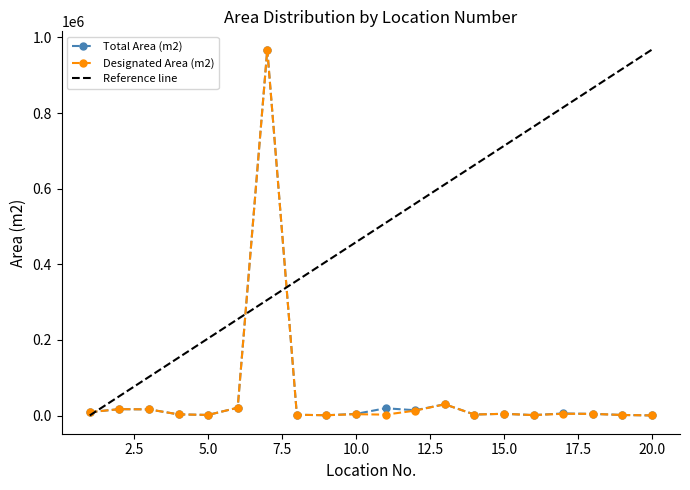

List the labels in order of Designated Area (m2) value, smallest first.

20, 9, 16, 19, 5, 8, 11, 14, 4, 10, 18, 15, 17, 1, 12, 3, 2, 6, 13, 7